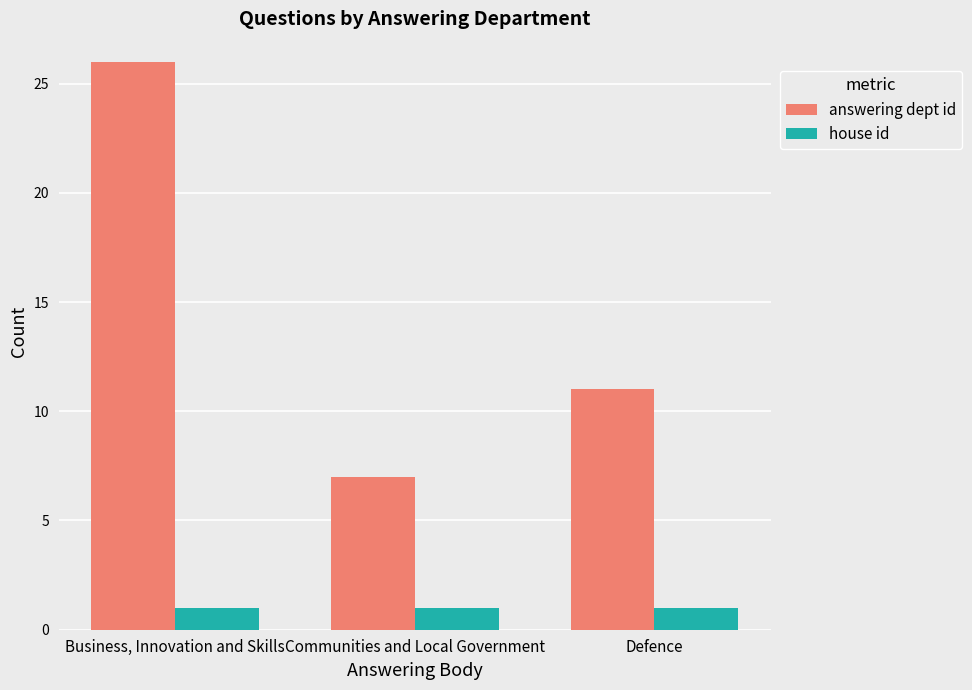

At Communities and Local Government, list the series in order from smallest to largest.

house id, answering dept id